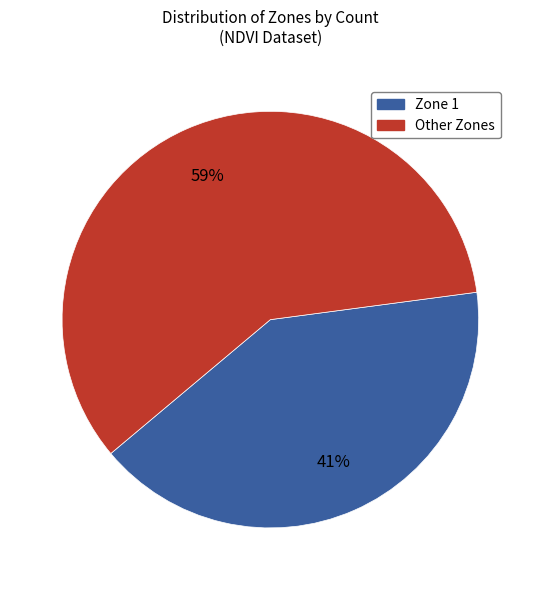

Is there any slice that represents more than half of the pie?

Yes